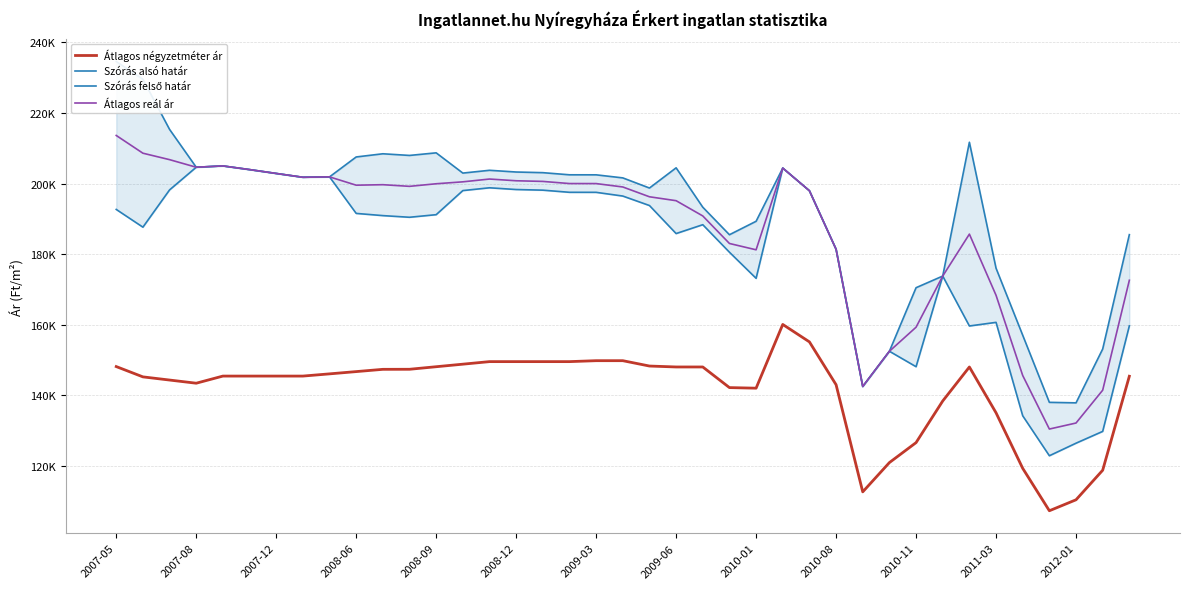

Count the number of categories in the chart.

39